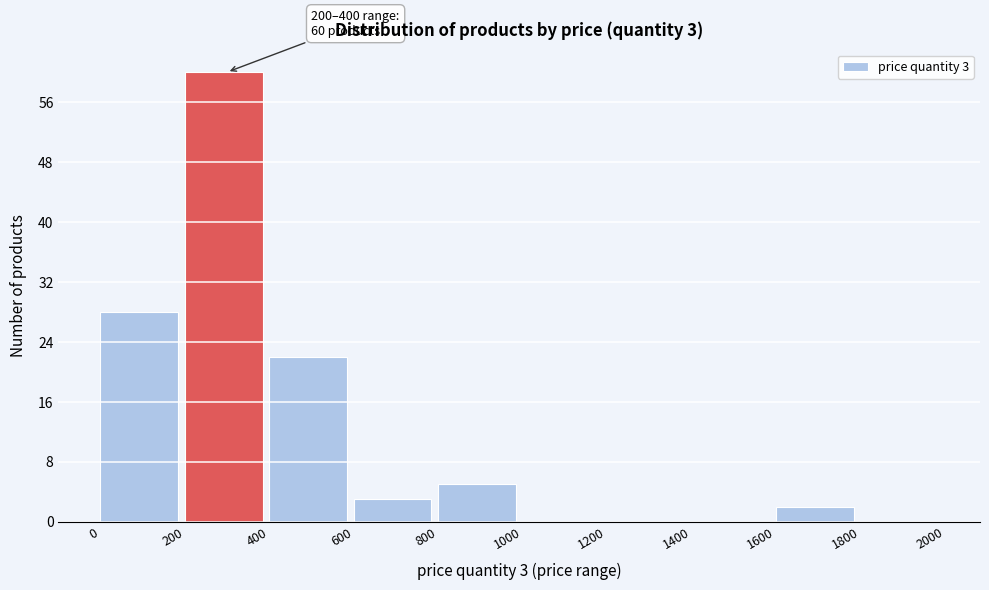

Which range on the x-axis has the tallest bar?

200 to 400